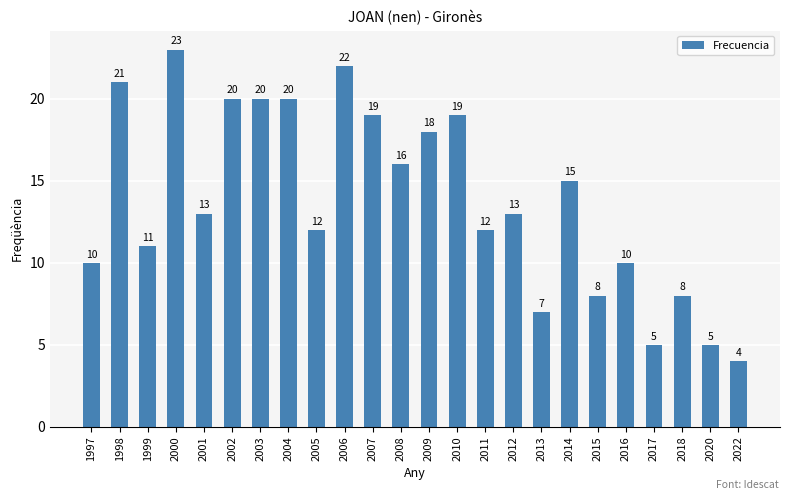

Reading right to left, transcribe all the data shown in this chart.

4	5	8	5	10	8	15	7	13	12	19	18	16	19	22	12	20	20	20	13	23	11	21	10